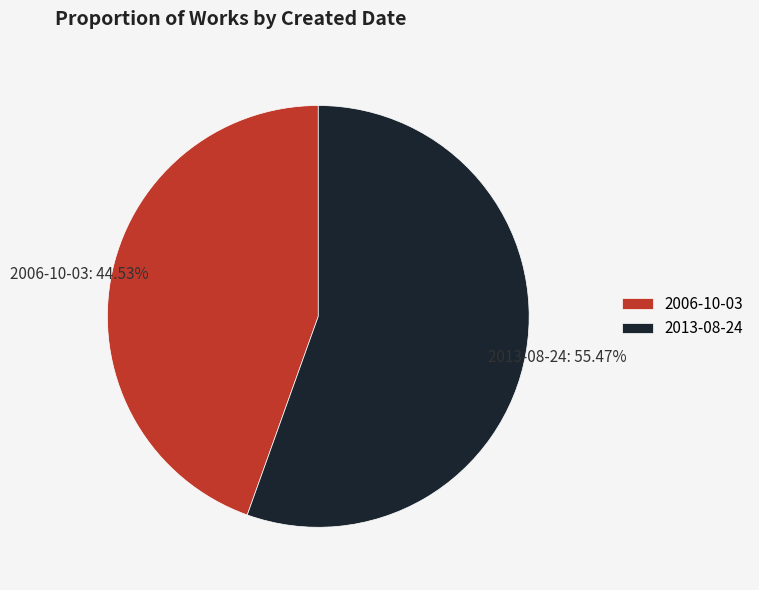

To the nearest percent, what is the difference between the 2013-08-24 and 2006-10-03 slice percentages?

11%